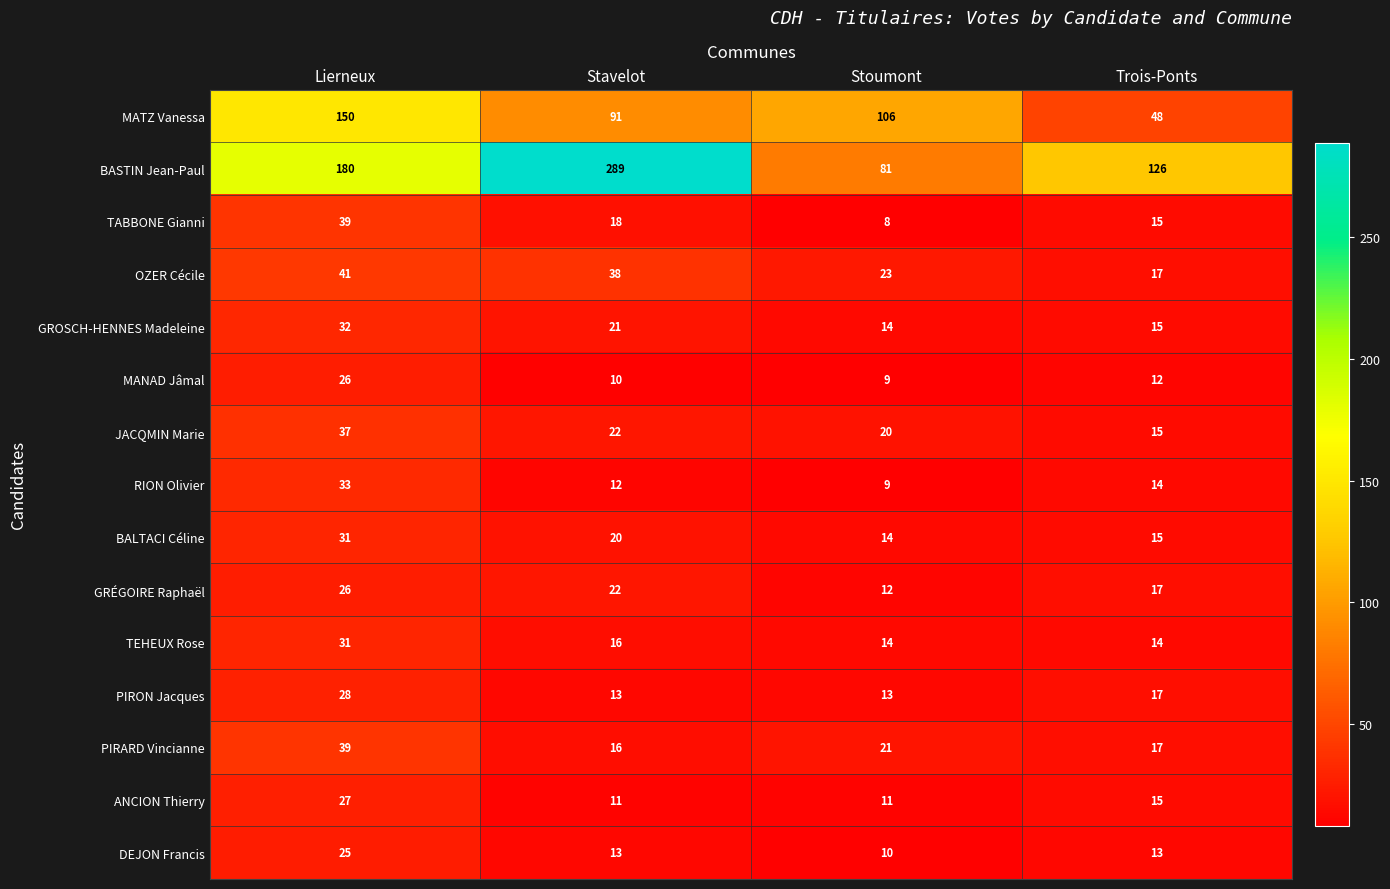

What value does the TABBONE Gianni series have at Trois-Ponts, to the nearest 10?

20